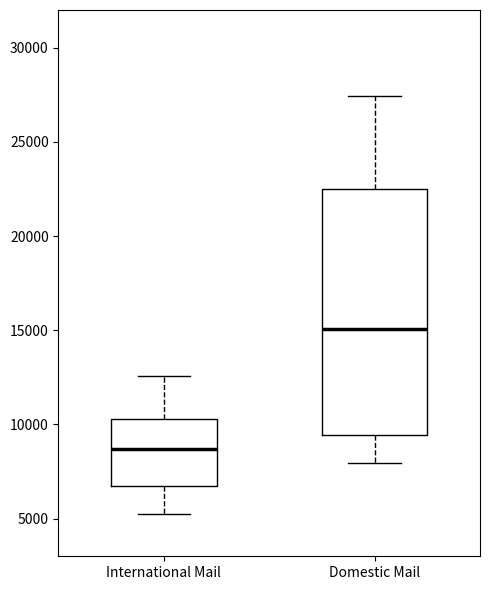

Reading left to right, read every box against the y-axis: the position of its median line, the range the box covers, and the ends of its whiskers. The values are not printed on the chart, so give them approximately, as read against the axis.

International Mail: median 8500, box 6500 to 10500, whiskers 5000 to 12500
Domestic Mail: median 15000, box 9500 to 22500, whiskers 8000 to 27500